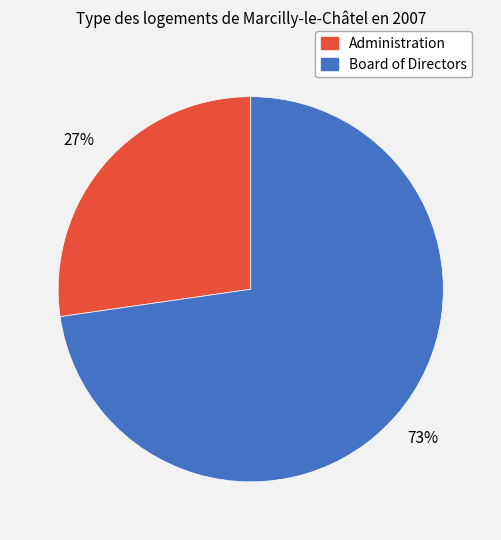

Which category has the smallest portion of the pie?

Administration